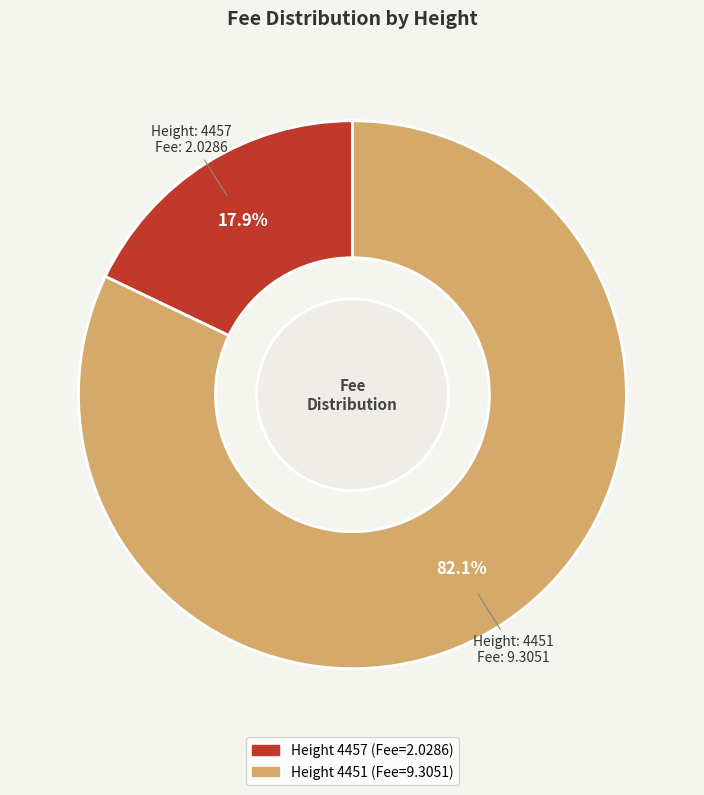

Is there a majority slice in this chart?

Yes